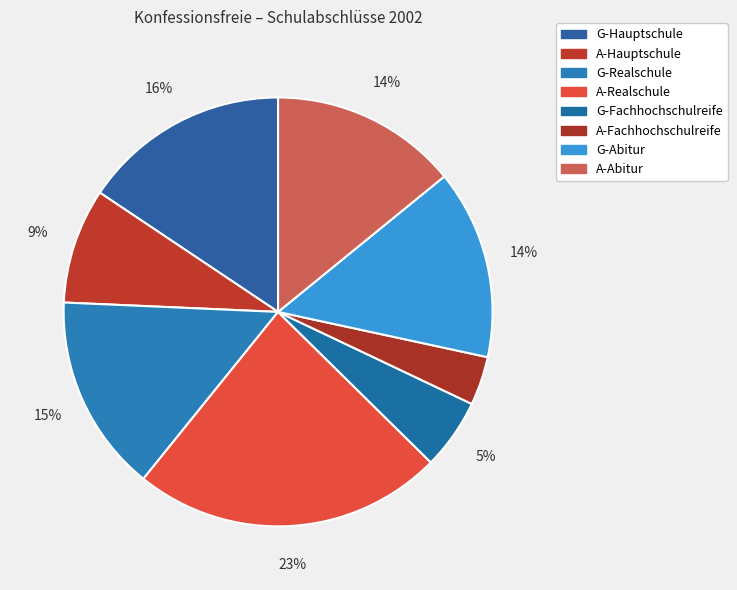

Which slice is the smallest?

A-Fachhochschulreife